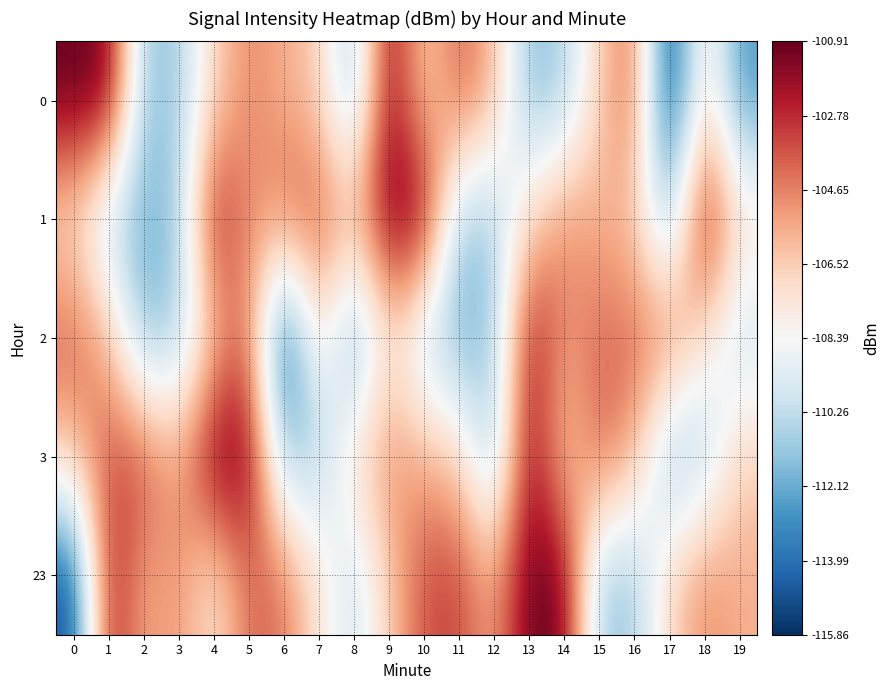

What is the total value across all series at 11?

-536.9